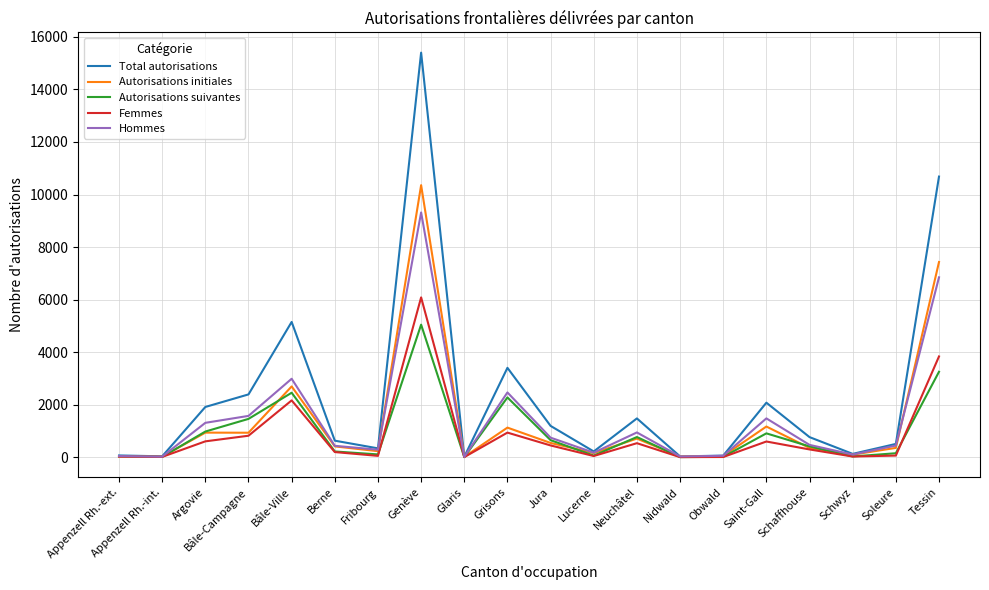

What is the maximum value for Hommes?

9318